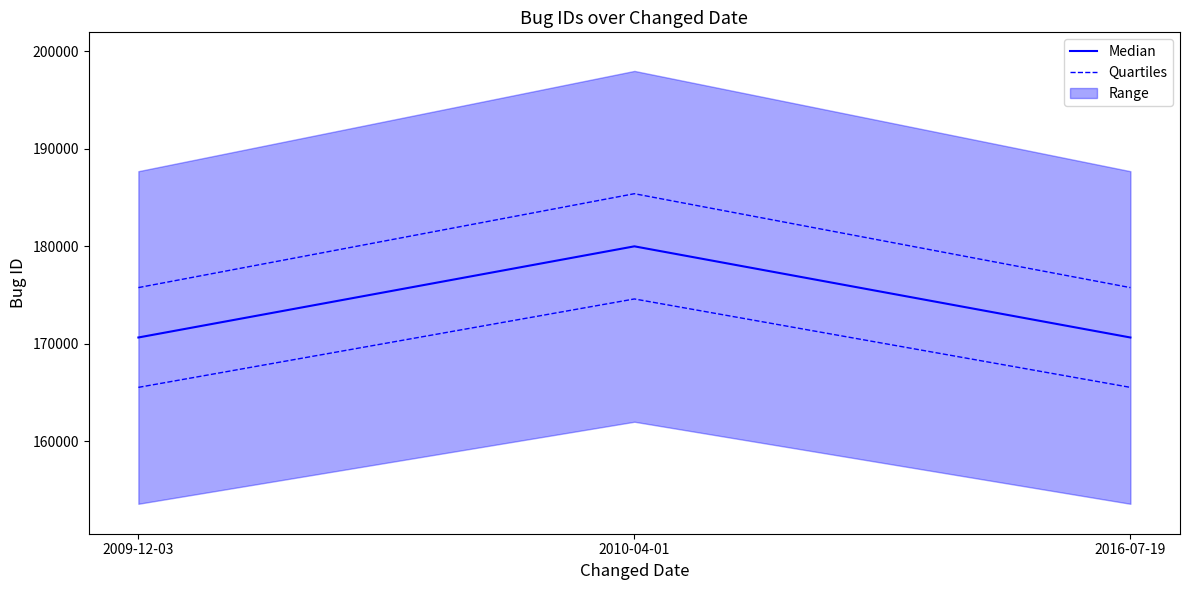

At which label does Quartiles first exceed 165517?

2009-12-03